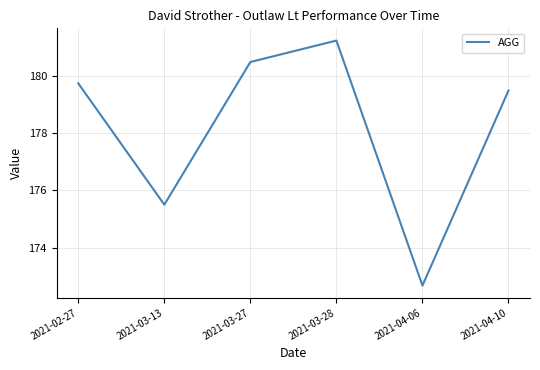

What is the approximate value at 2021-03-13?

175.5